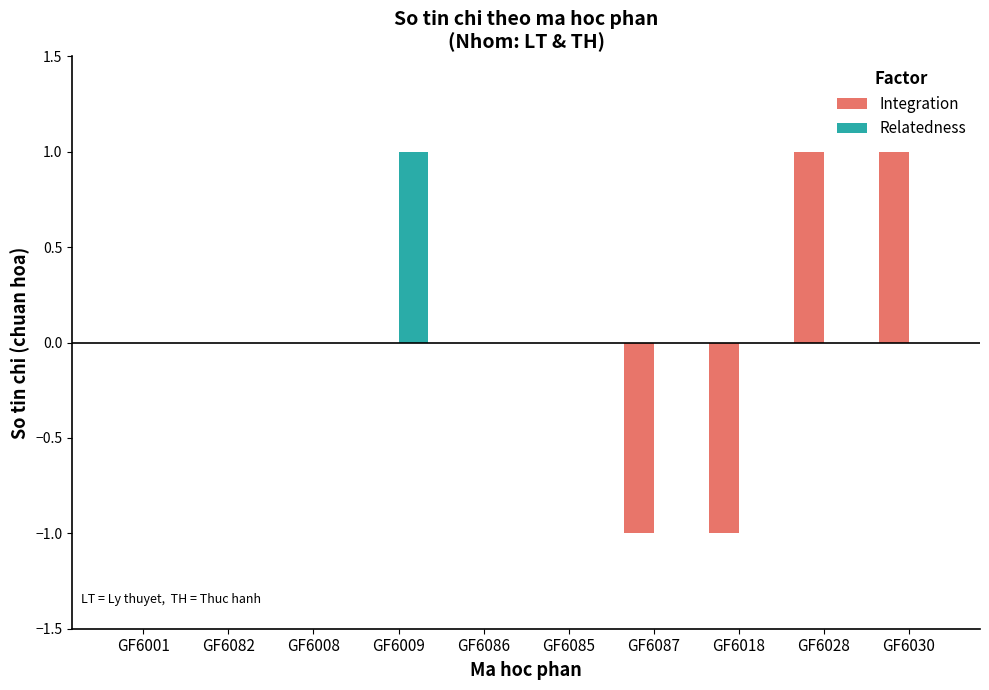

How many distinct data groups are displayed?

2